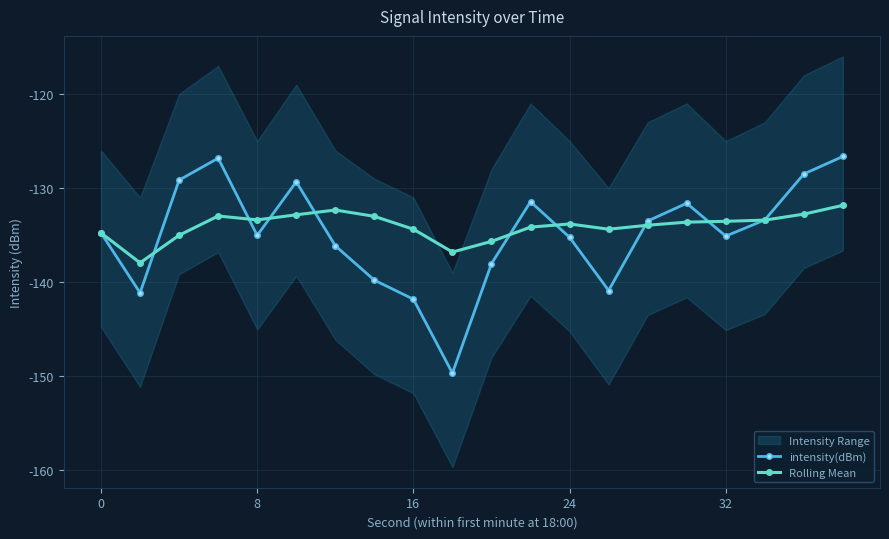

What is the minimum value for intensity(dBm)?

-149.7